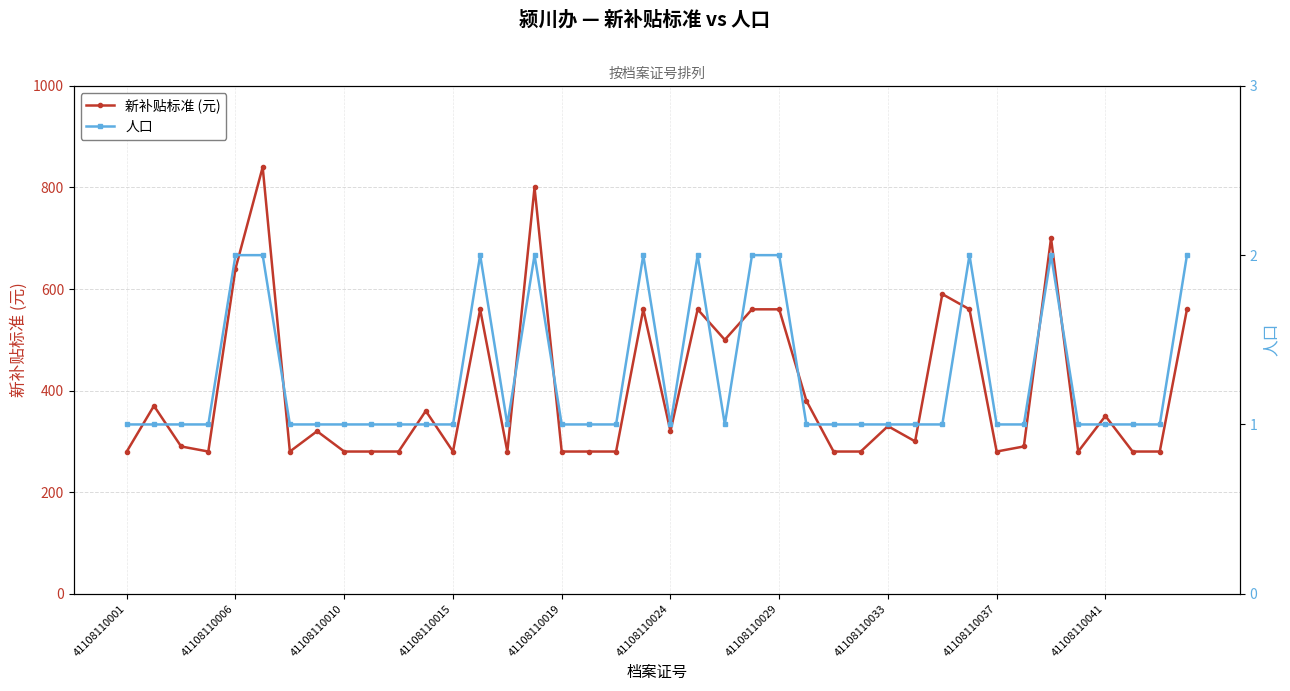

What is the difference between the maximum and second lowest values in the 新补贴标准 (元) series?

560